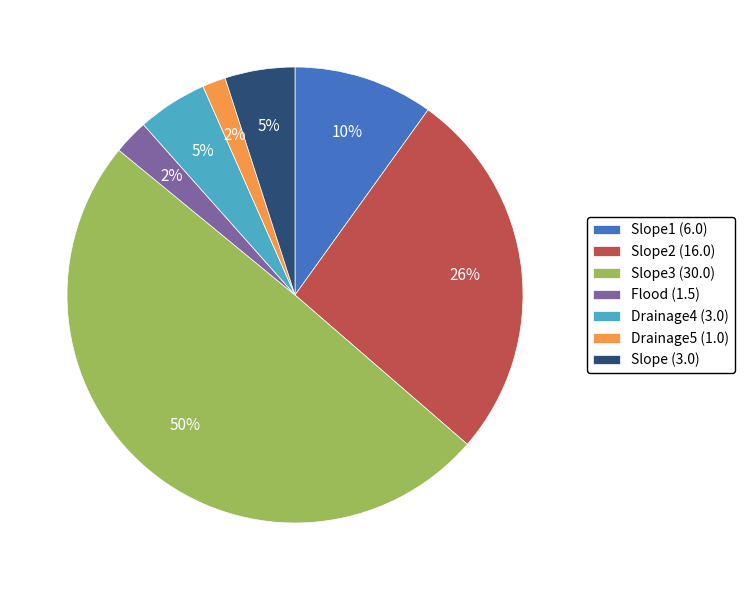

Is it true that Slope3 (30.0) is 50% of the pie?

True